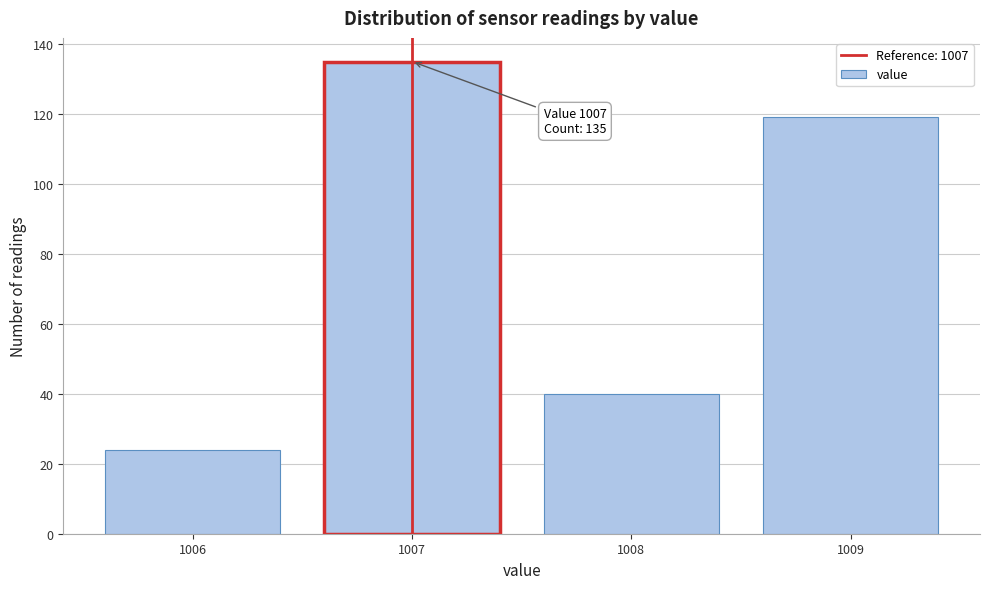

Reading left to right, extract all data points from this chart.

1006=24	1007=135	1008=40	1009=119